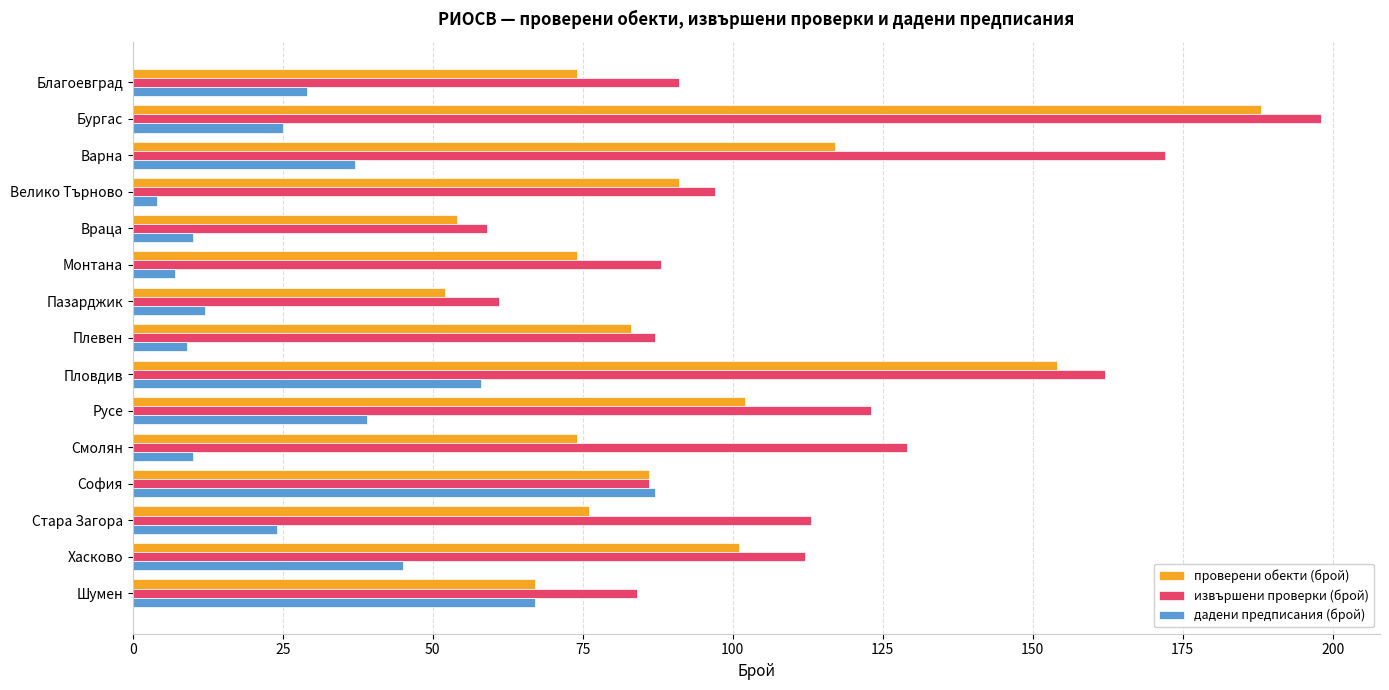

At which label does дадени предписания (брой) reach its peak?

София